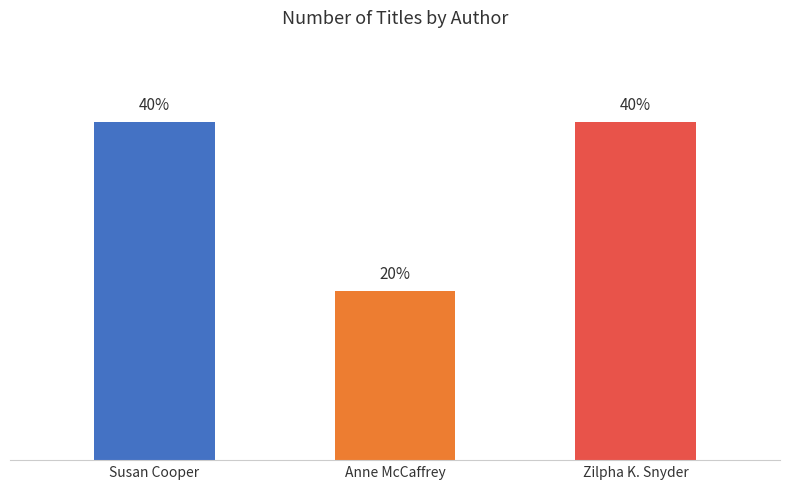

What is the label of the 2nd bar from the right?

Anne McCaffrey